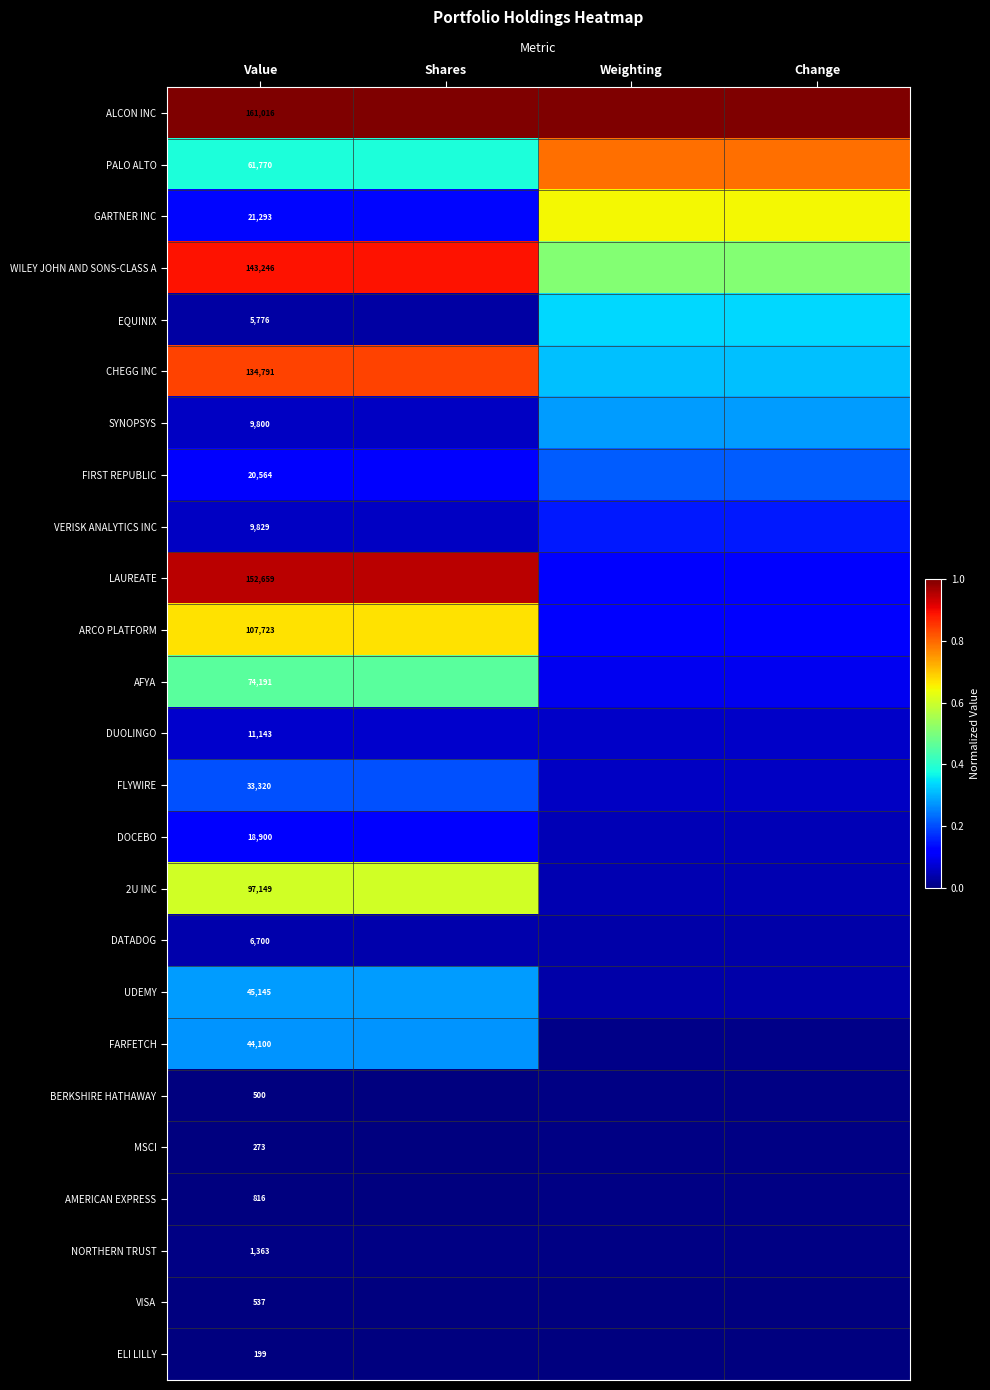

True or false: FIRST REPUBLIC has a value of 0.2 at Value.

False